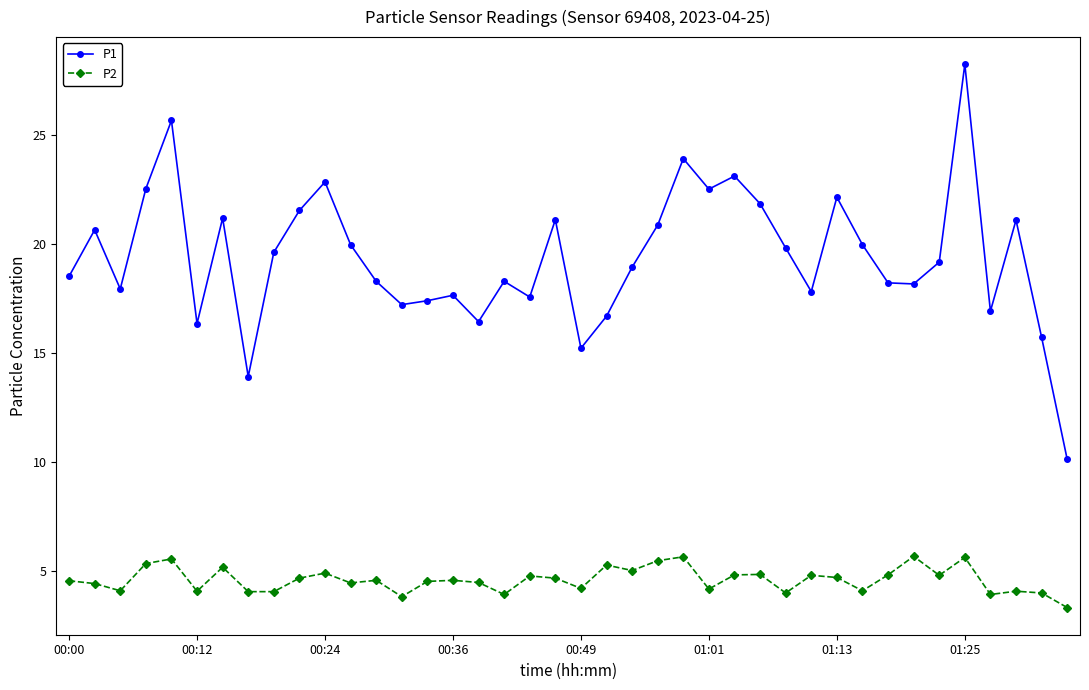

Which series has the widest spread of values?

P1